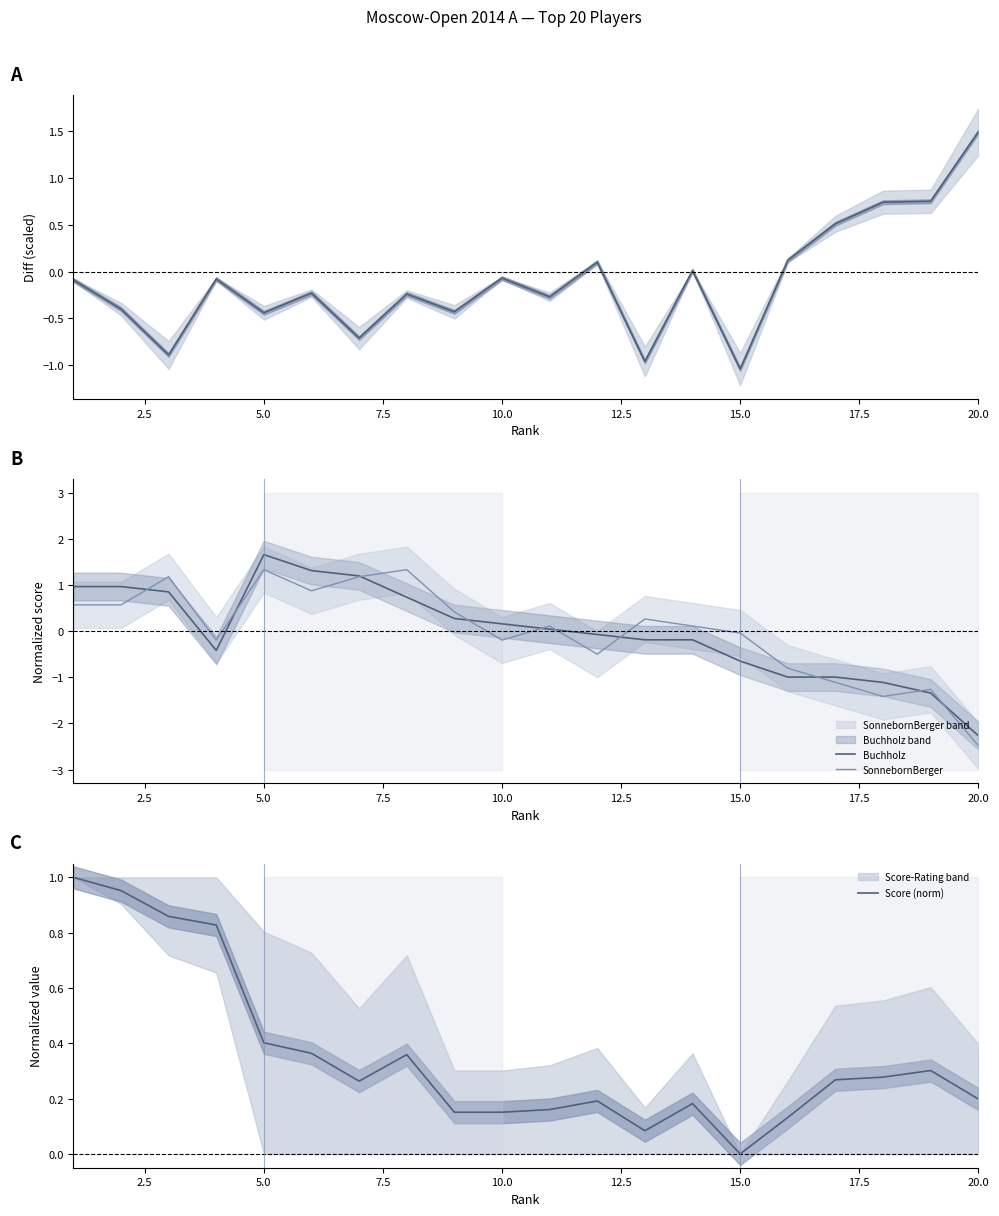

The value of SonnebornBerger at 10.0 is -0.2. True or false?

True